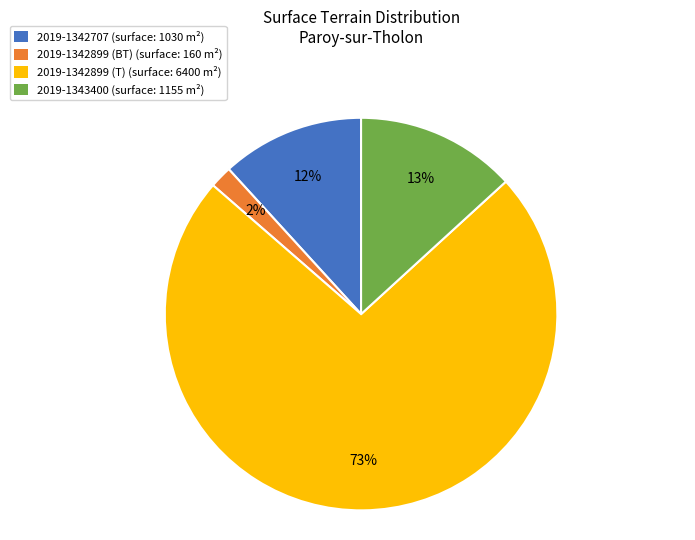

Combined, do 2019-1342899 (T) (surface: 6400 m²) and 2019-1342707 (surface: 1030 m²) account for over 50%?

Yes